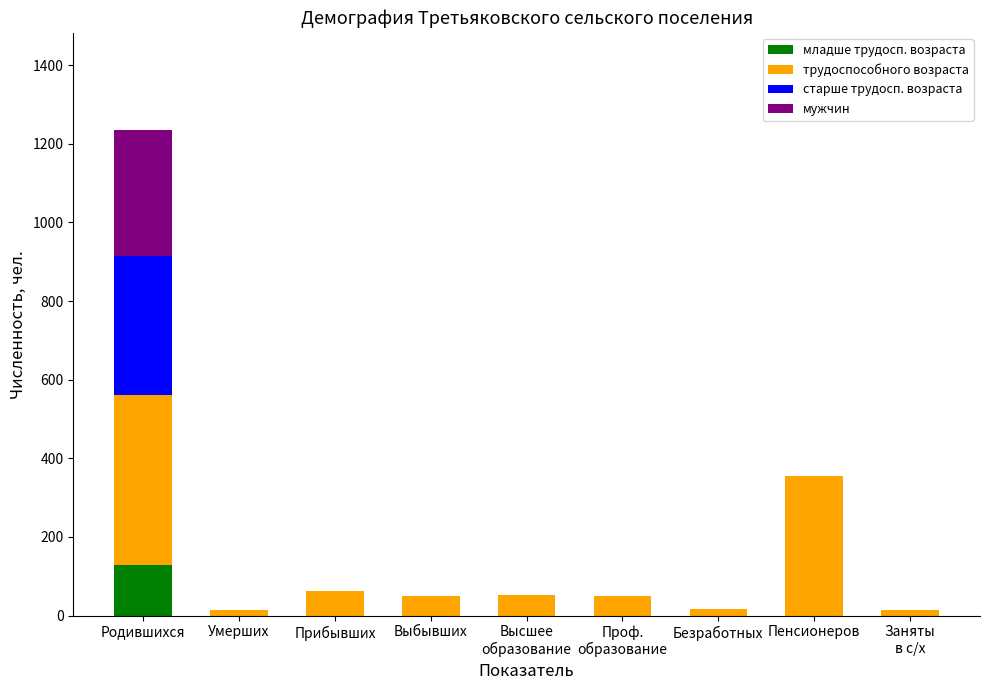

The младше трудосп. возраста series shows 0 at Прибывших. True or false?

True